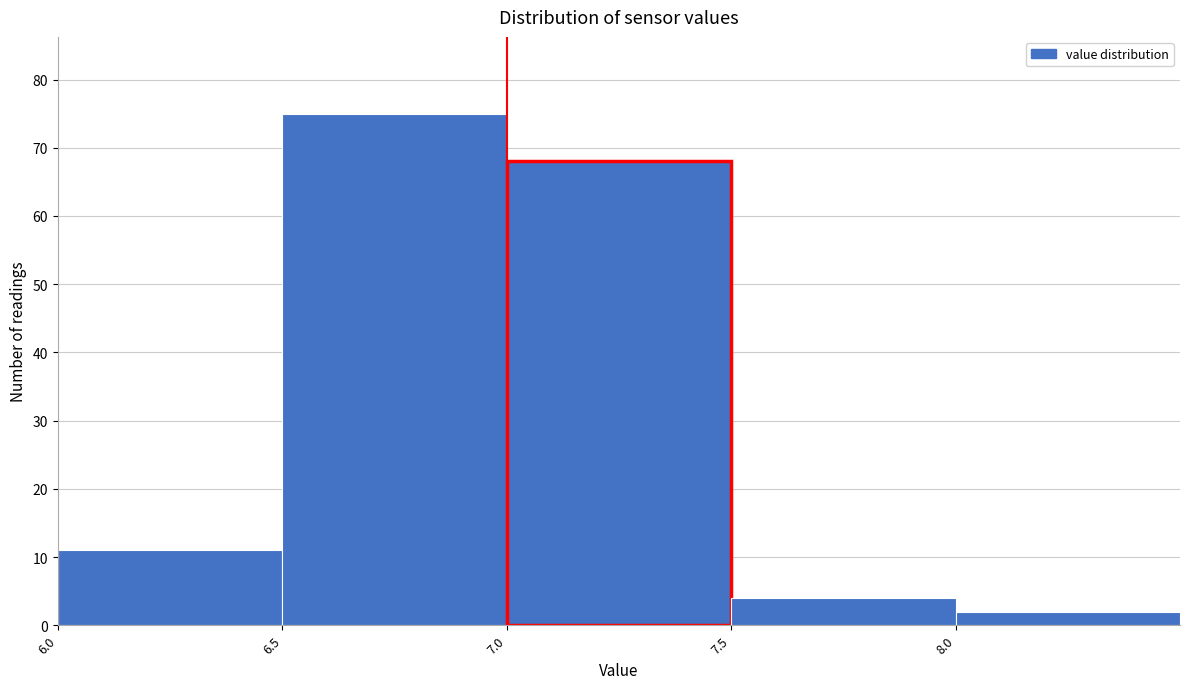

Reading left to right, transcribe this chart: for each bar, give the range it covers on the x-axis and its height. The values are not printed on the chart, so give them approximately, as read against the axis.

6.0 to 6.5: 11
6.5 to 7.0: 75
7.0 to 7.5: 68
7.5 to 8.0: 4
8.0 to 8.5: 2